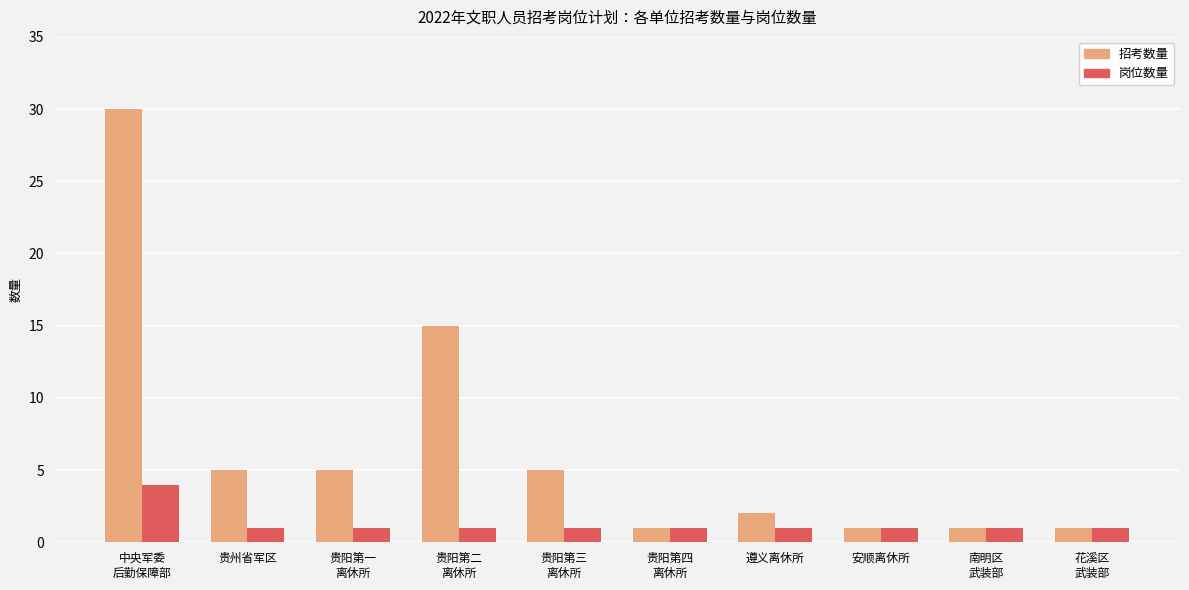

True or false: 岗位数量 has a value of 1 at 贵州省军区.

True